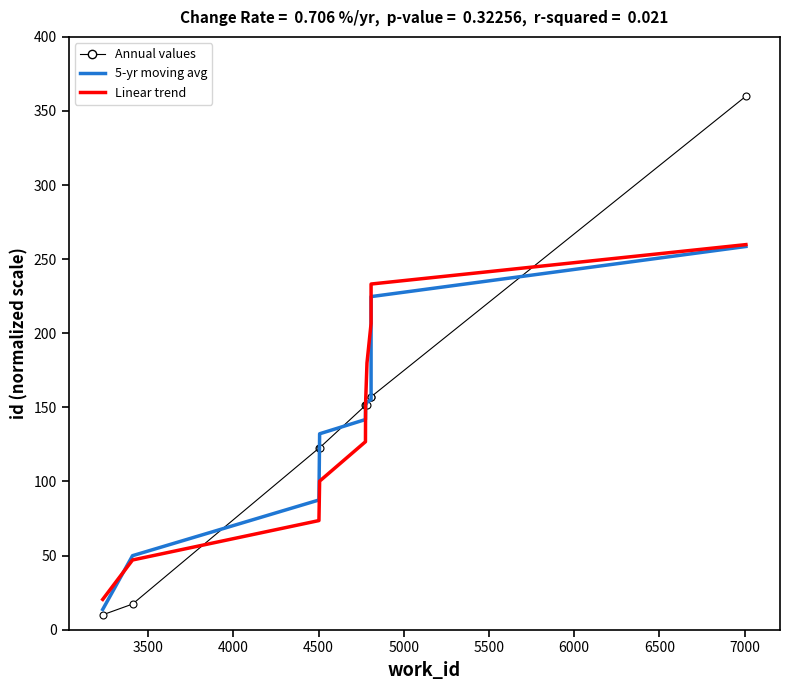

True or false: Annual values and Linear trend intersect in this chart.

True